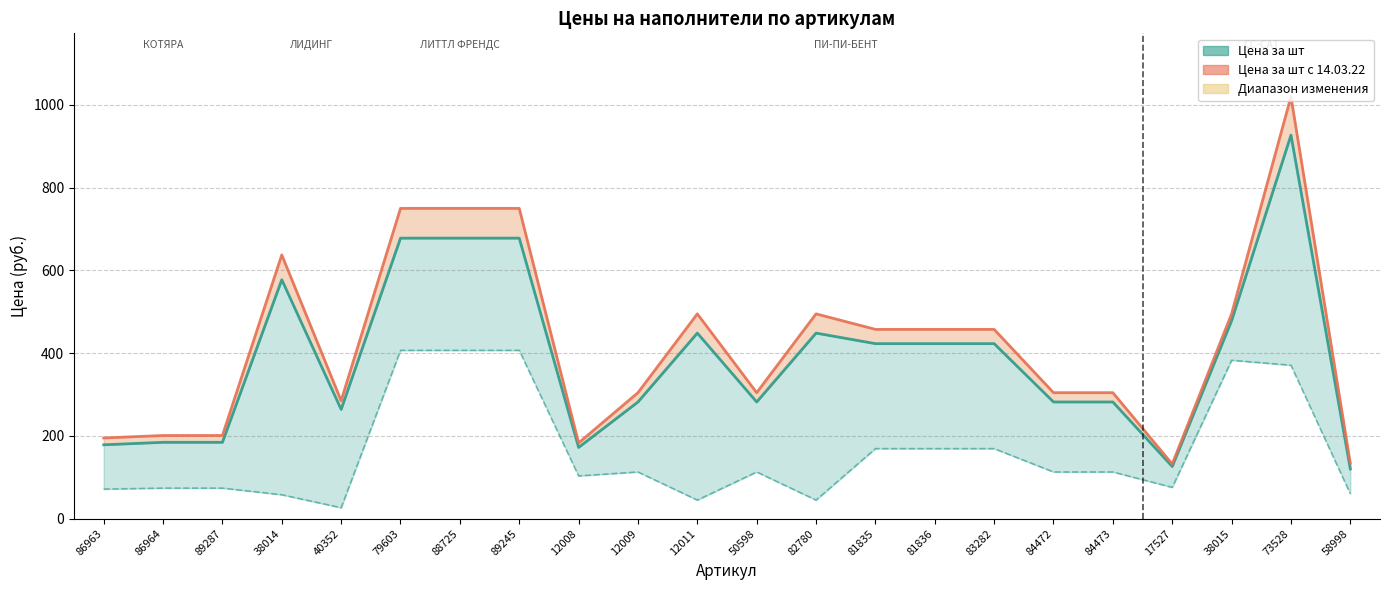

Reading left to right, what are all the values shown in this chart?

Цена за шт: 86963=178.5	86964=184.5	89287=184.5	38014=577.5	40352=264.0	79603=678.0	88725=678.0	89245=678.0	12008=172.1	12009=282.0	12011=448.5	50598=282.0	82780=448.5	81835=423.0	81836=423.0	83282=423.0	84472=282.0	84473=282.0	17527=126.0	38015=478.5	73528=927.0	58998=120.0
Цена за шт с 14.03.22: 86963=195.0	86964=201.0	89287=201.0	38014=637.5	40352=285.0	79603=750.0	88725=750.0	89245=750.0	12008=183.0	12009=304.5	12011=495.0	50598=304.5	82780=495.0	81835=457.5	81836=457.5	83282=457.5	84472=304.5	84473=304.5	17527=132.0	38015=495.0	73528=1020.0	58998=133.5